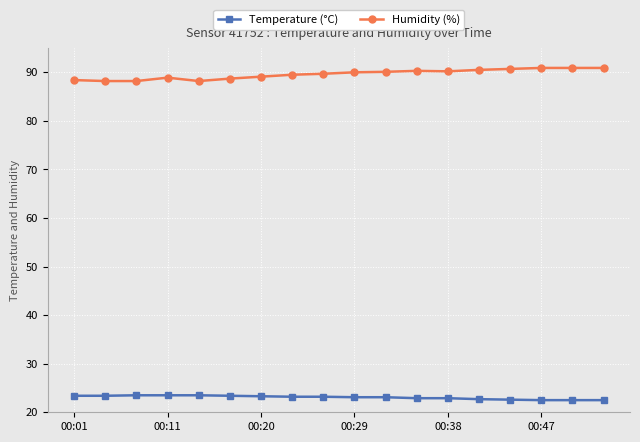

What is the sum of all Humidity (%) values?

1613.4